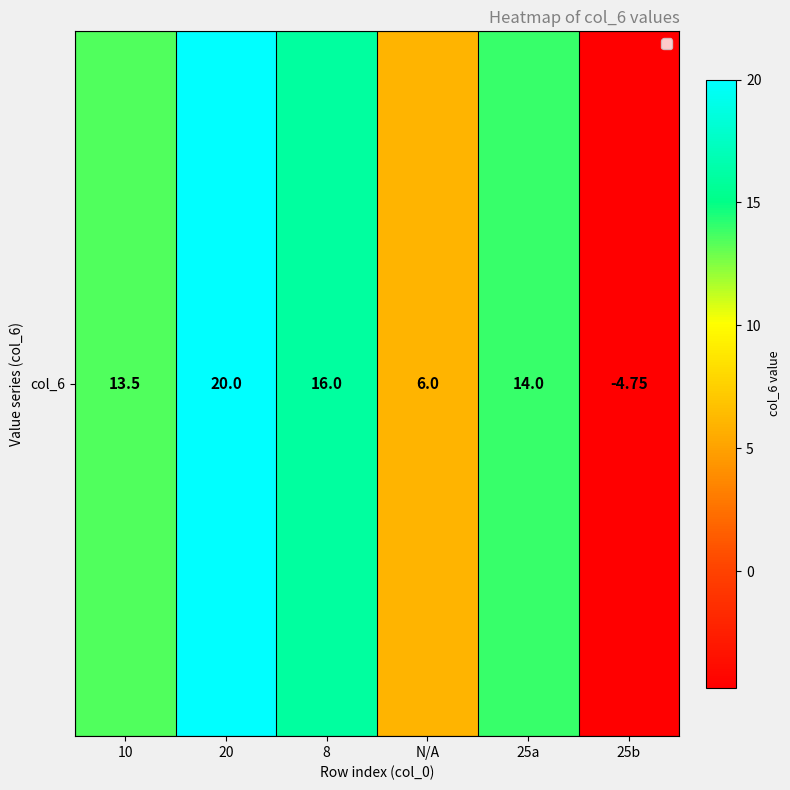

What is the average value?

10.8